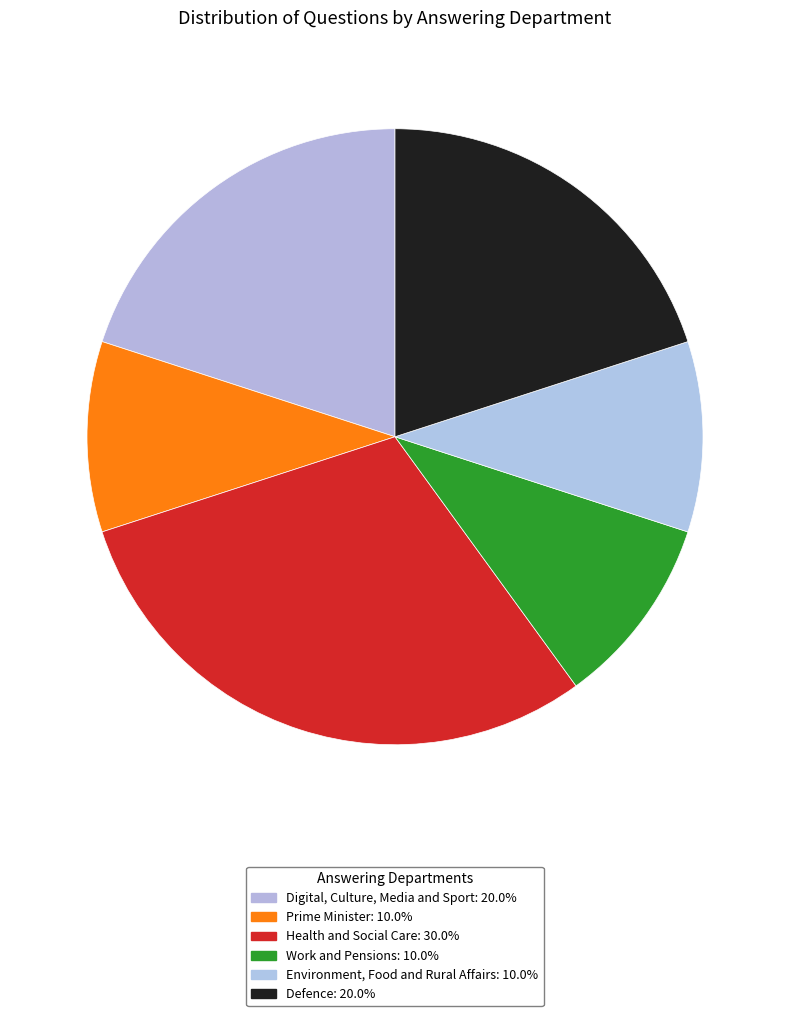

Count the number of slices in the pie.

6